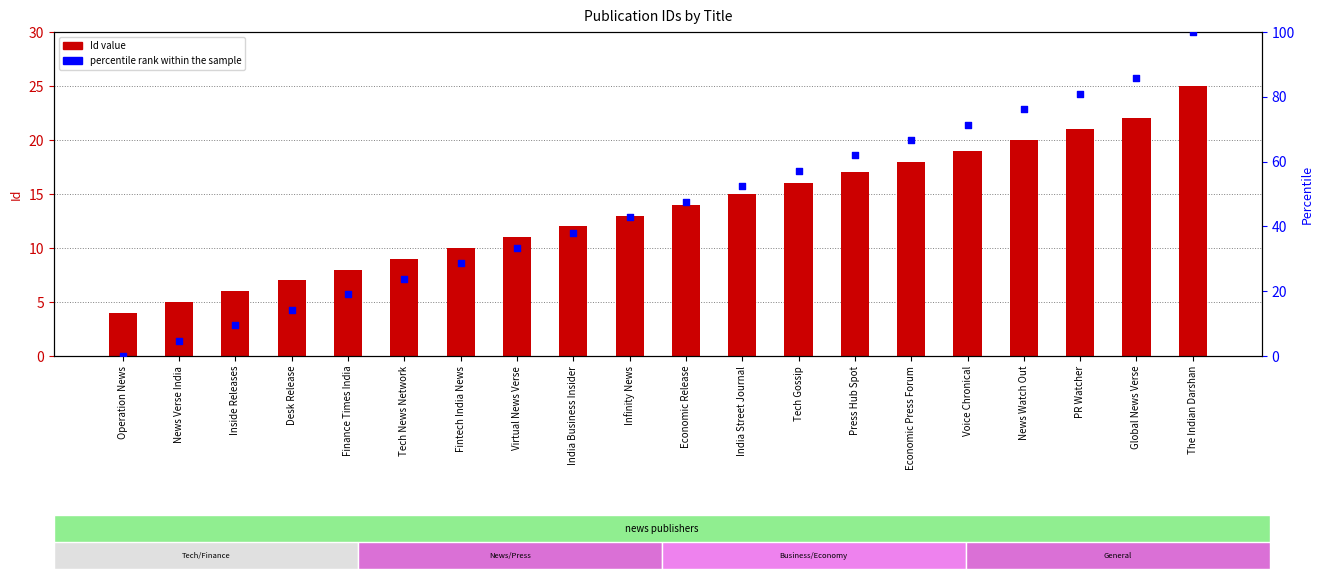

Which series contains the highest Y value?

percentile rank within the sample